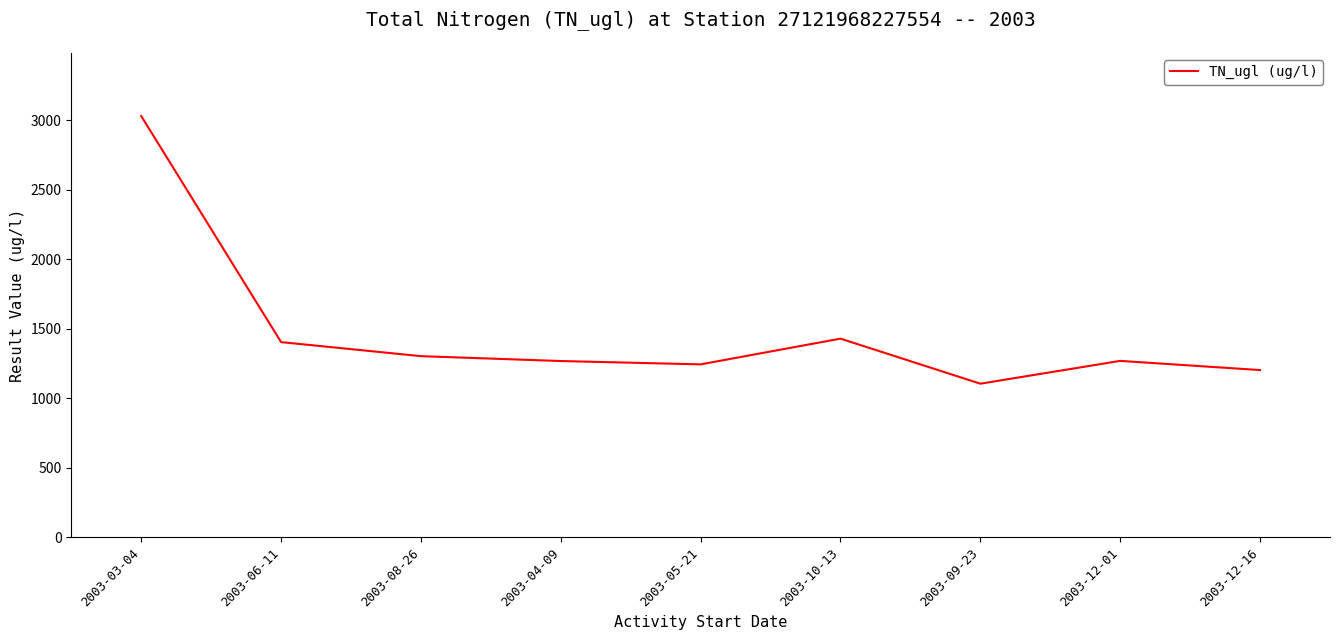

What is the average value?

1474